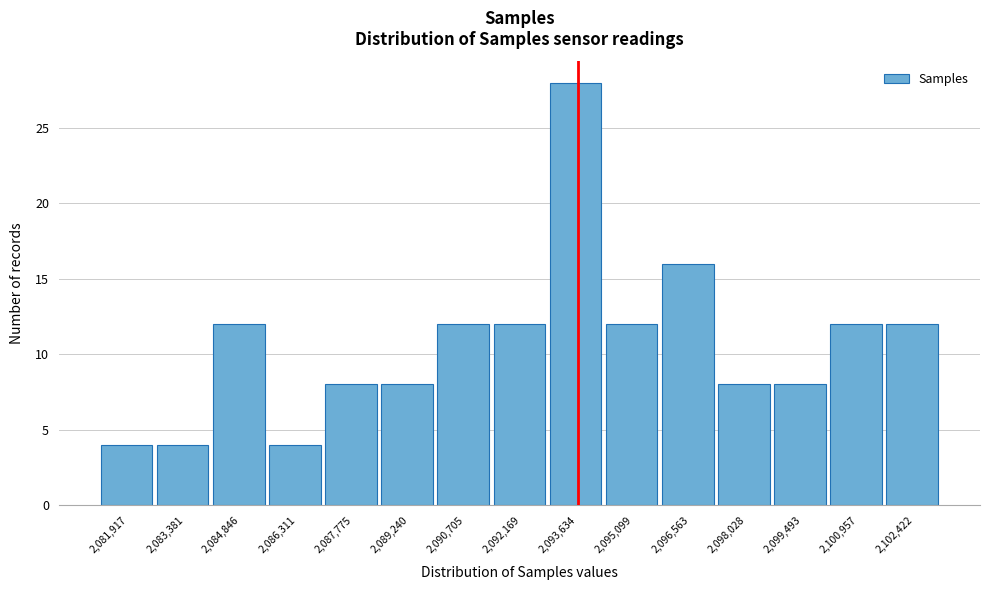

Reading right to left, list all the values displayed in this chart.

2,102,422=12	2,100,957=12	2,099,493=8	2,098,028=8	2,096,563=16	2,095,099=12	2,093,634=28	2,092,169=12	2,090,705=12	2,089,240=8	2,087,775=8	2,086,311=4	2,084,846=12	2,083,381=4	2,081,917=4